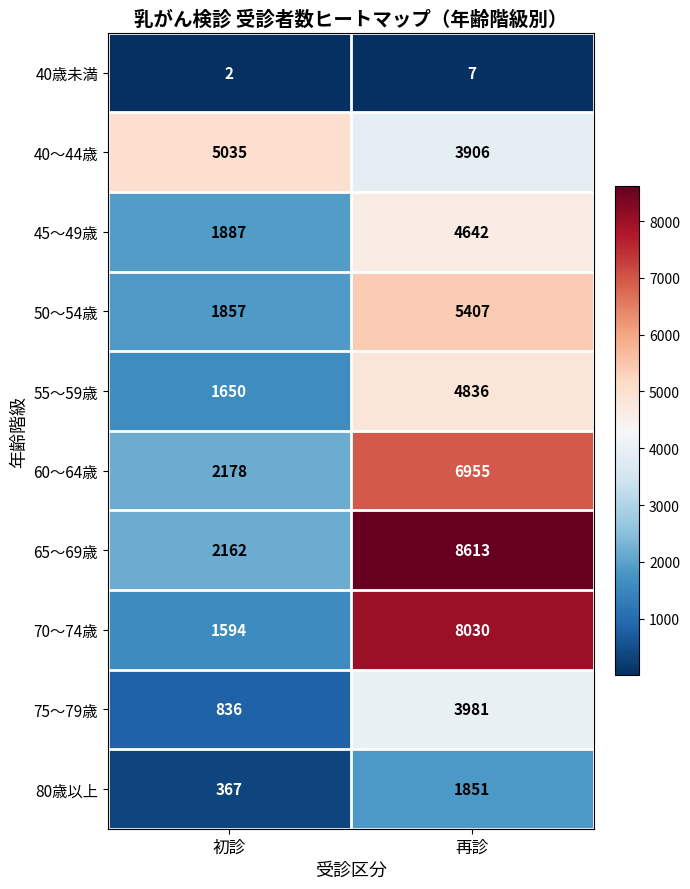

What is the sum of the 55～59歳 values at 初診 and 再診?

6486